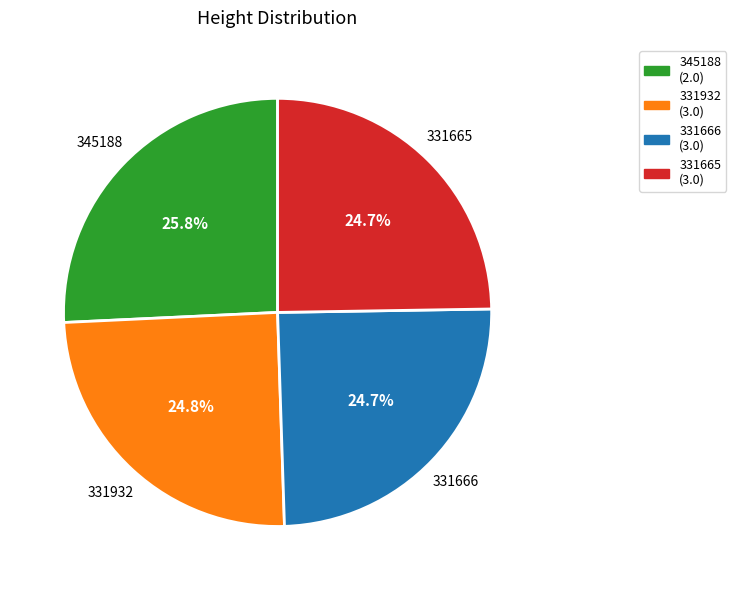

Does 331666 represent more than half of the total?

No